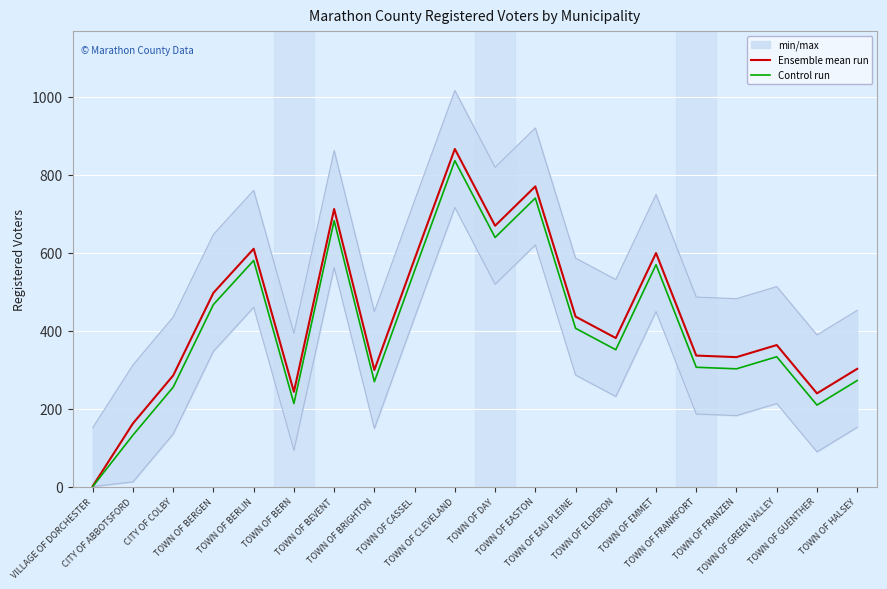

What is the total value across all series at TOWN OF CLEVELAND?

1702